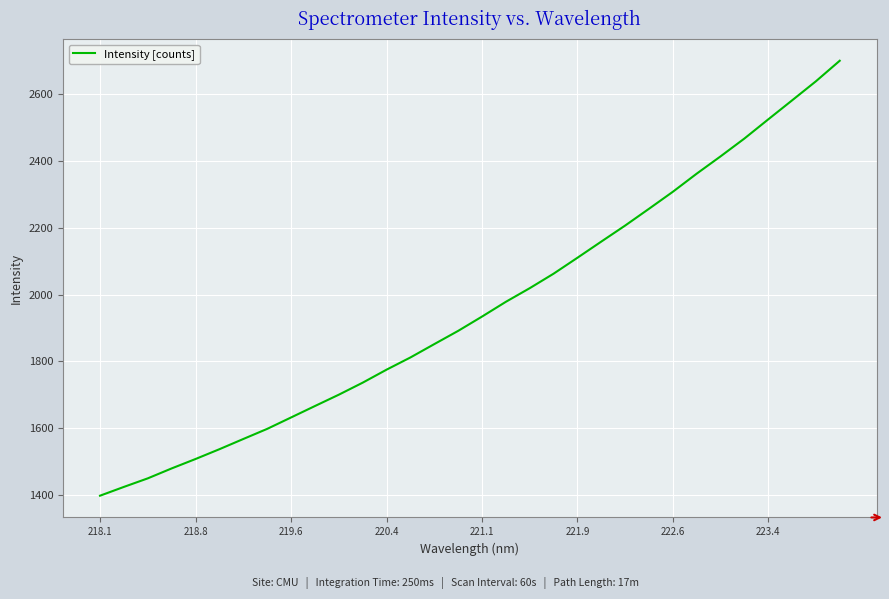

What is the difference between the maximum and minimum values?

1301.6